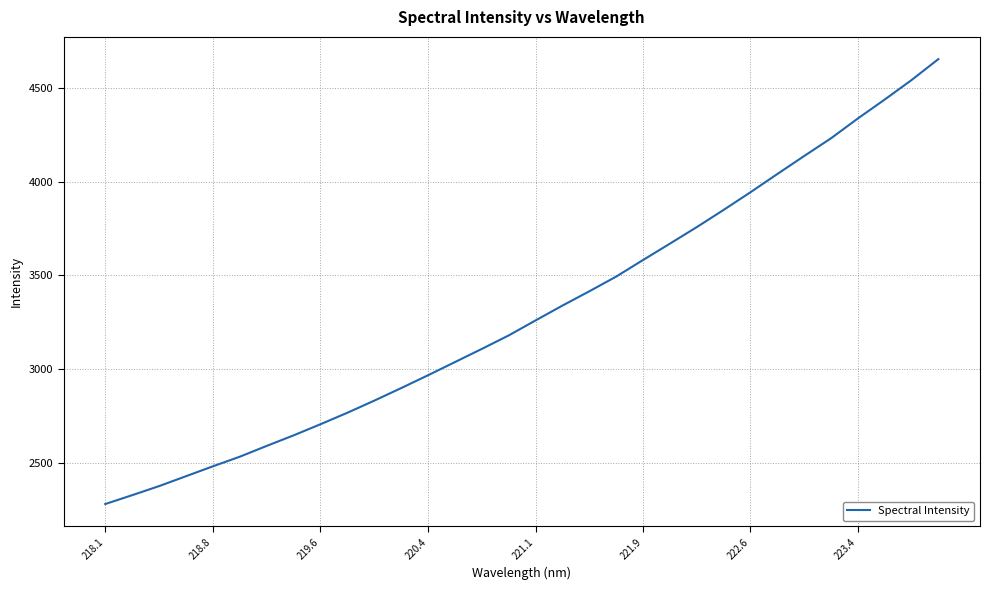

What is the greatest value displayed?

4653.4